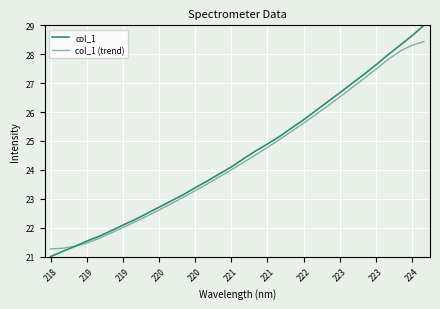

Is this an area chart (filled region under the line)?

No